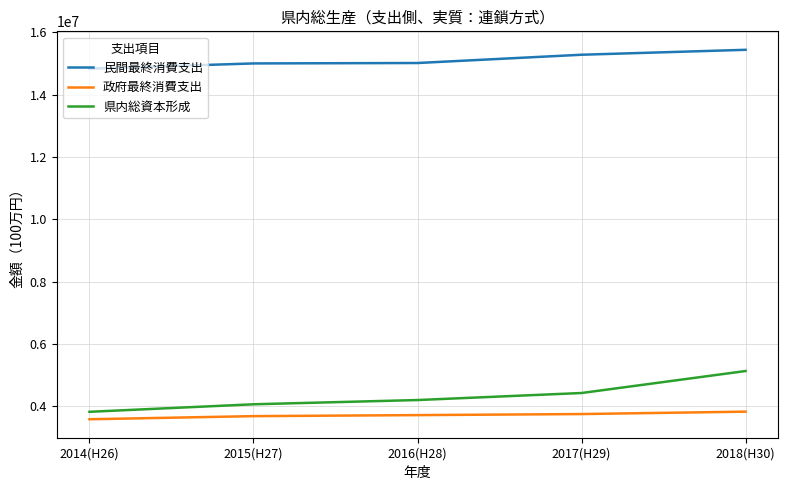

The value of 県内総資本形成 at 2015(H27) is 923558. True or false?

False